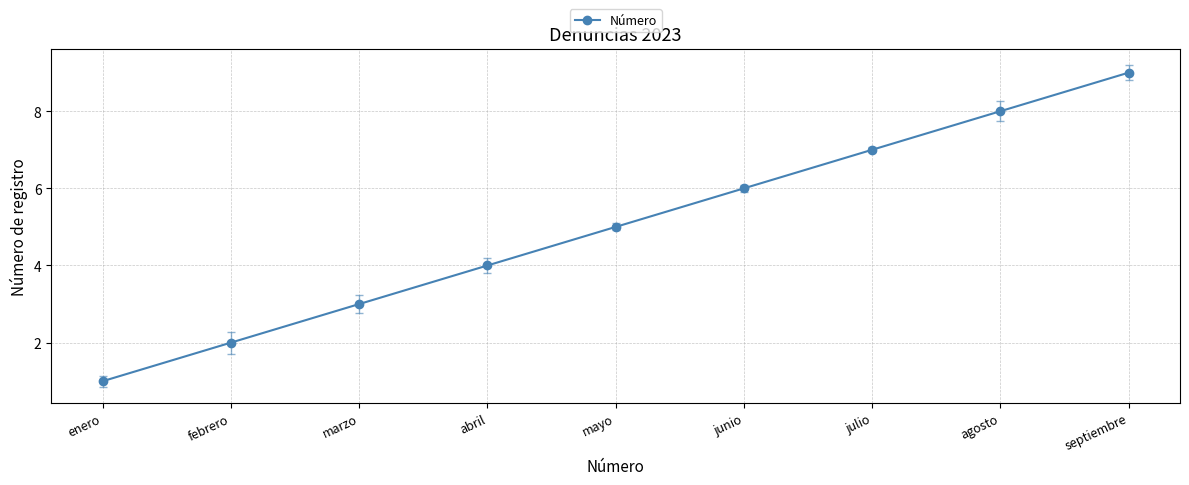

Reading left to right, what are all the values shown in this chart?

enero=1	febrero=2	marzo=3	abril=4	mayo=5	junio=6	julio=7	agosto=8	septiembre=9